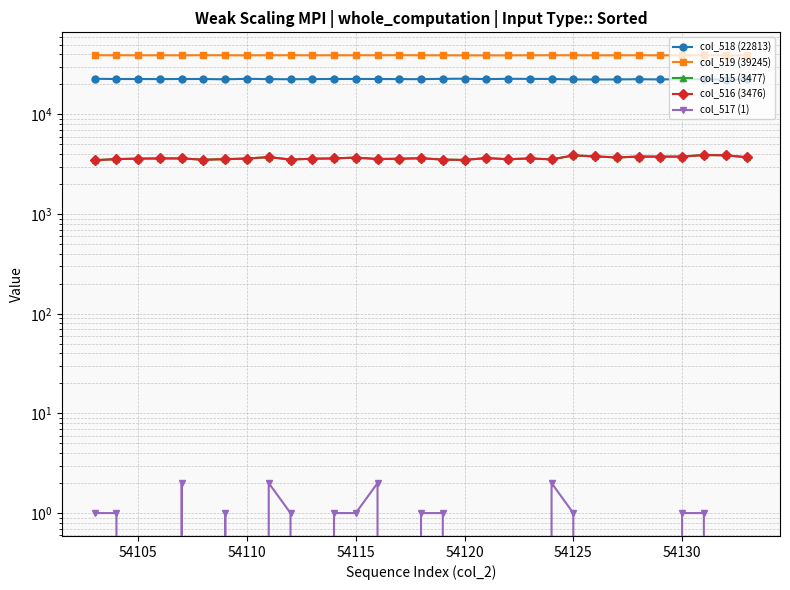

Is the value of col_516 (3476) at 17 greater than the value of col_518 (22813) at 24?

No